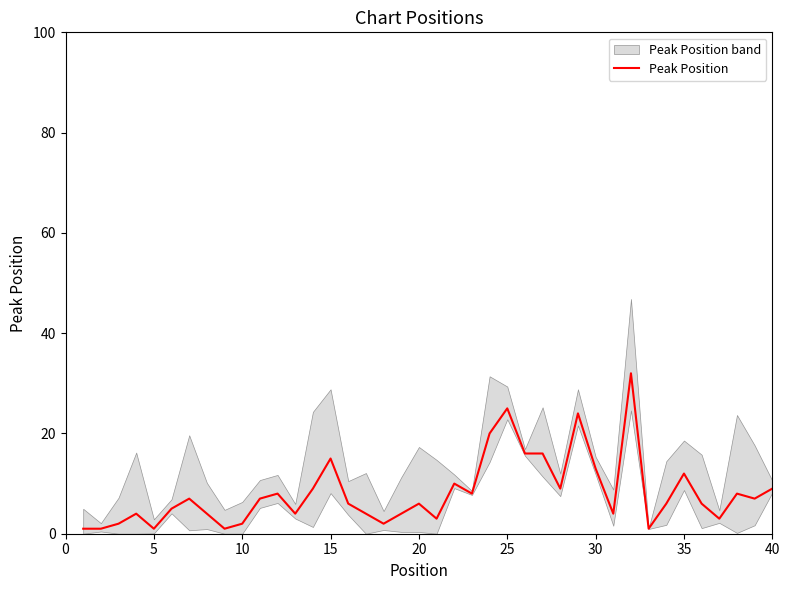

How many data points are less than 6?

17